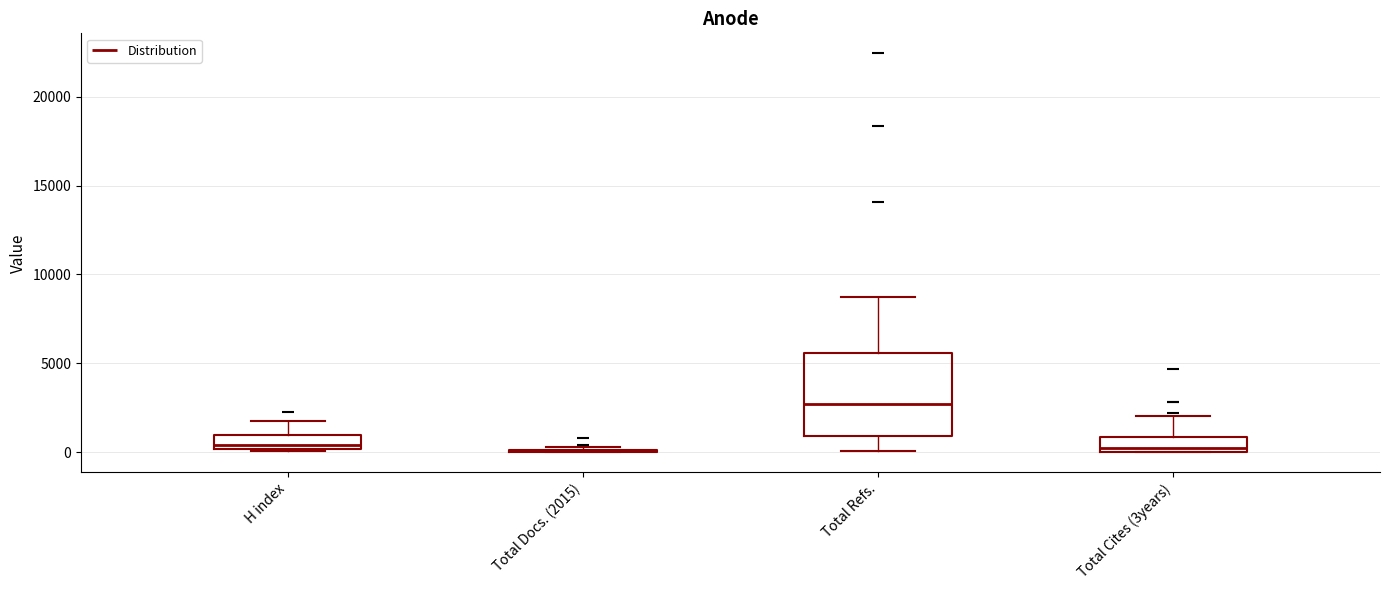

Reading left to right, read every box against the y-axis: the position of its median line, the range the box covers, and the ends of its whiskers. The values are not printed on the chart, so give them approximately, as read against the axis.

H index: median 500, box 0 to 1000, whiskers 0 to 2000
Total Docs. (2015): box collapsed to a line at 0, whiskers 0 to 500
Total Refs.: median 2500, box 1000 to 5500, whiskers 0 to 9000
Total Cites (3years): median 500, box 0 to 1000, whiskers 0 to 2000